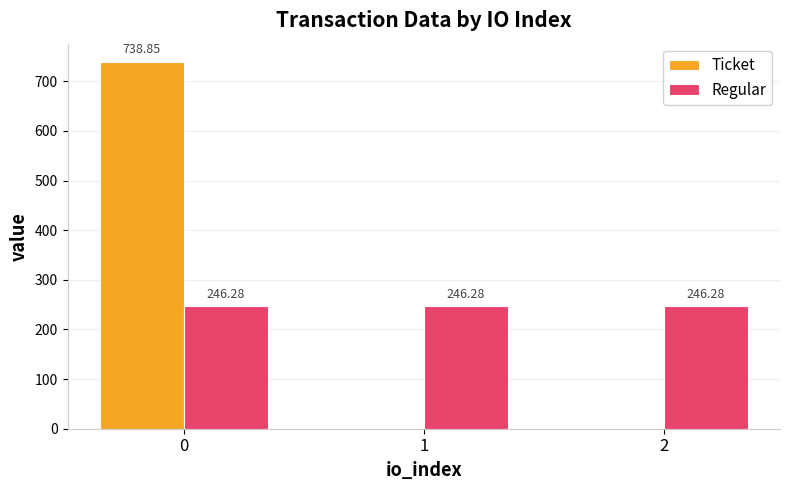

What are all the series names shown in the legend?

Ticket, Regular